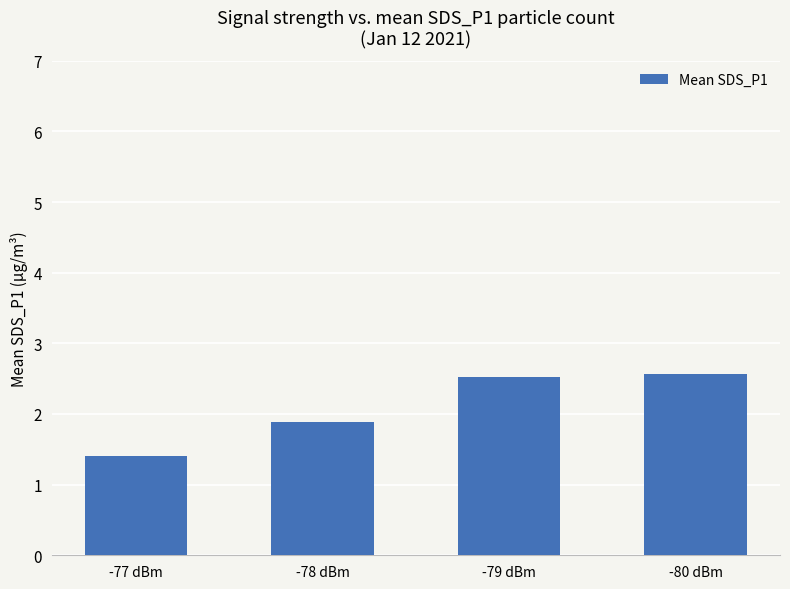

What value does the data have at -77 dBm?

1.4